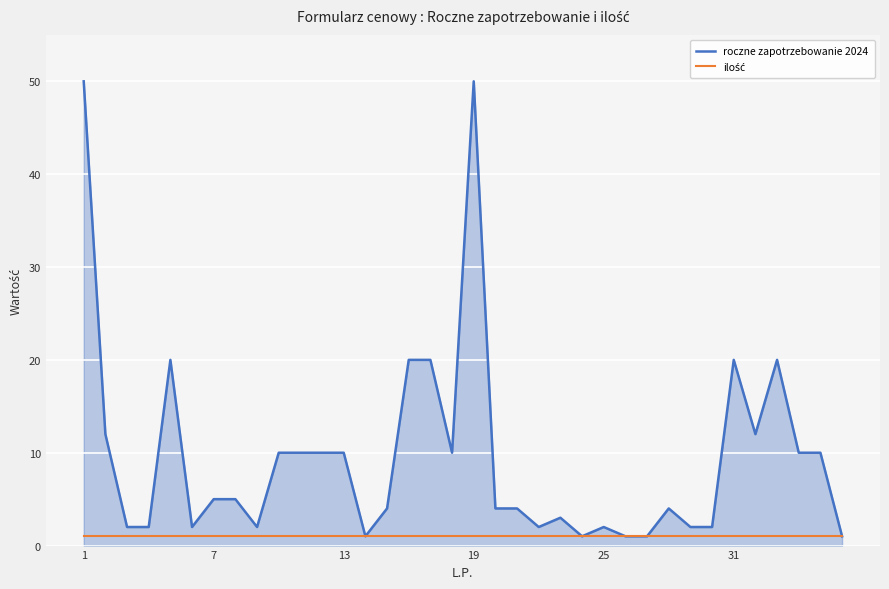

Which series has the widest spread of values?

roczne zapotrzebowanie 2024